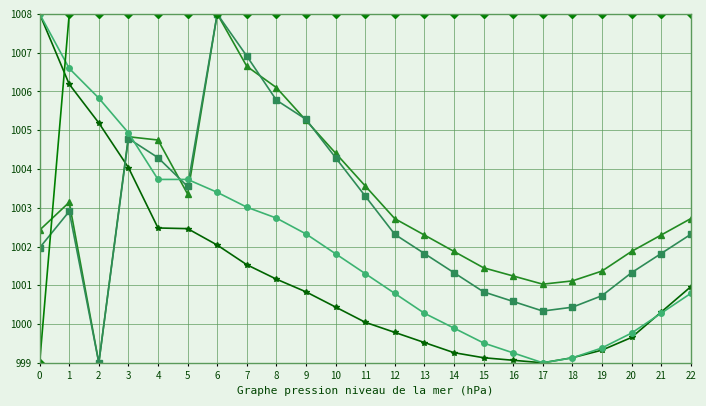

What is the spread (max minus min) of values at 4?

5.5